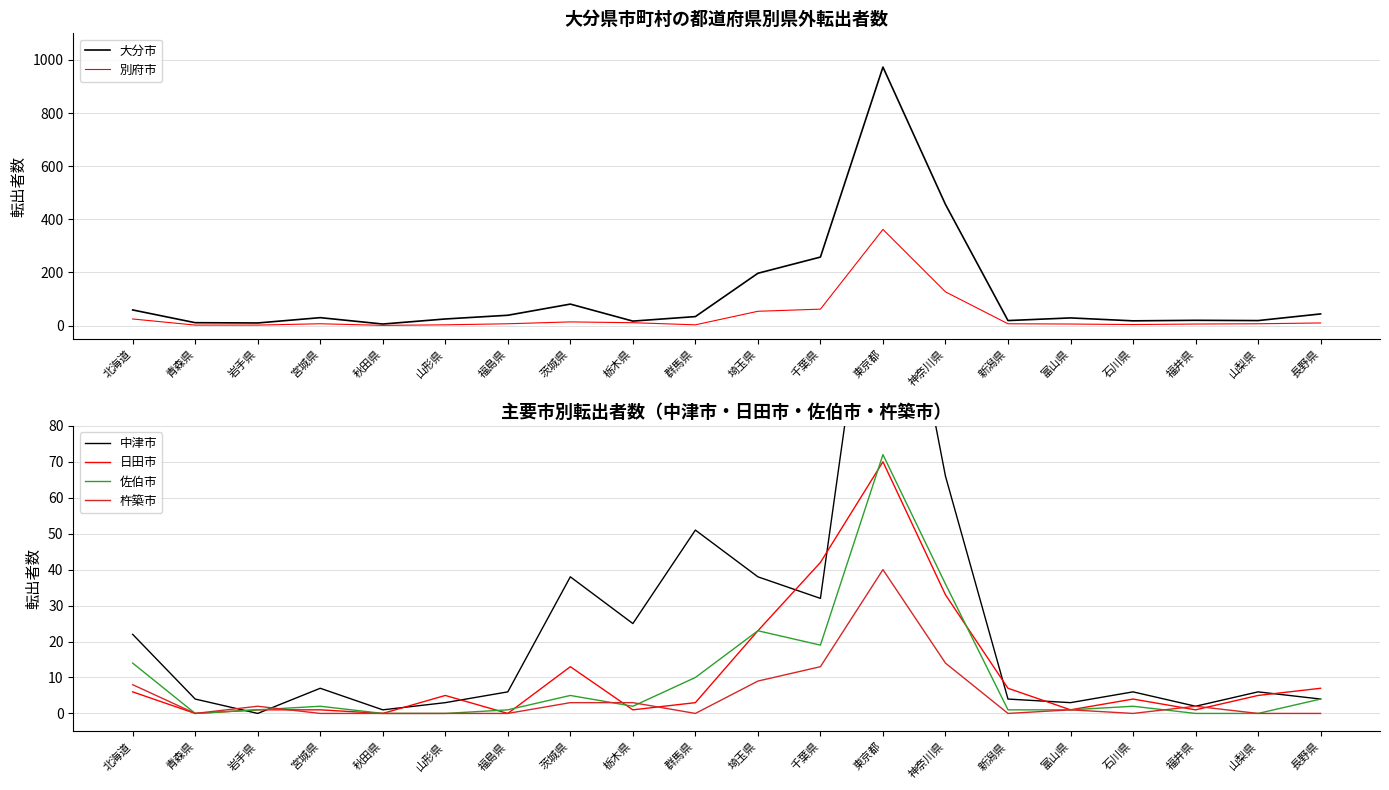

At which category does 日田市 reach its first local valley?

青森県